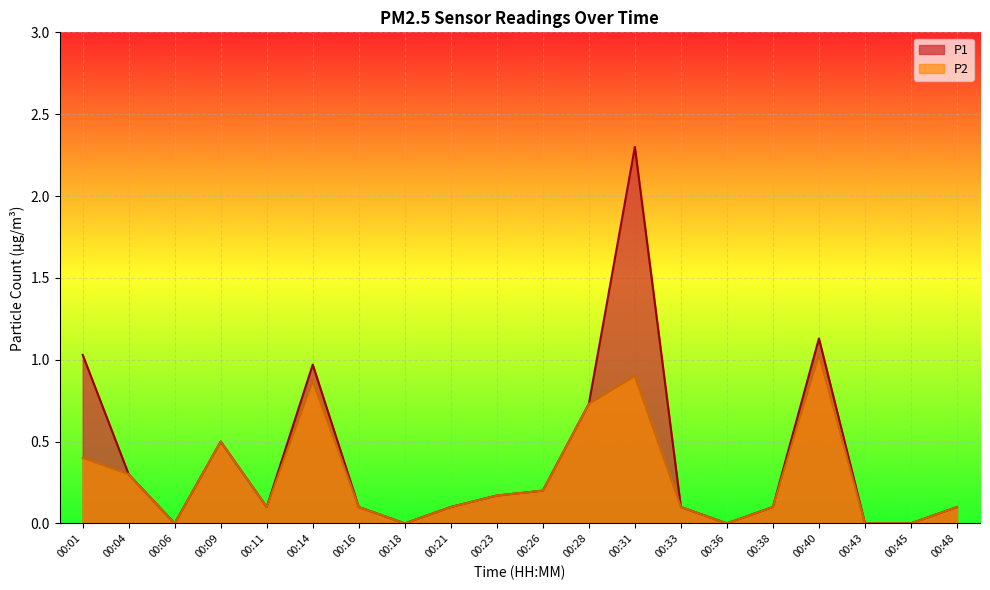

At 00:11, list the series in order from smallest to largest.

P1, P2